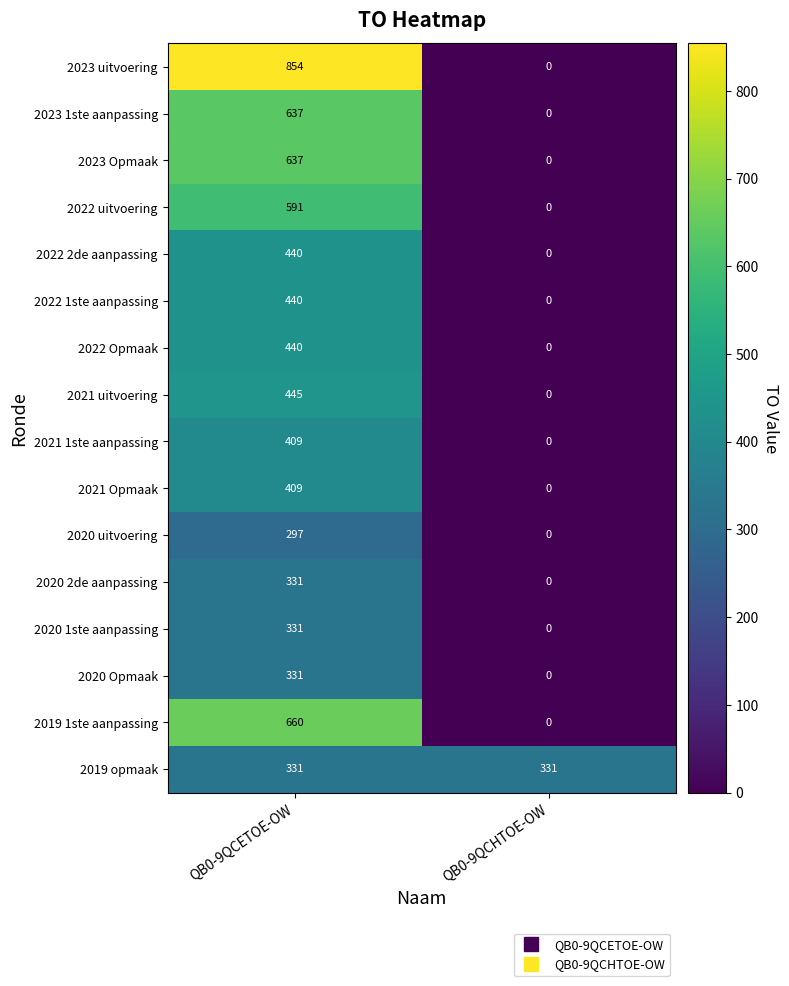

The 2020 uitvoering series shows 297 at QB0-9QCETOE-OW. True or false?

True